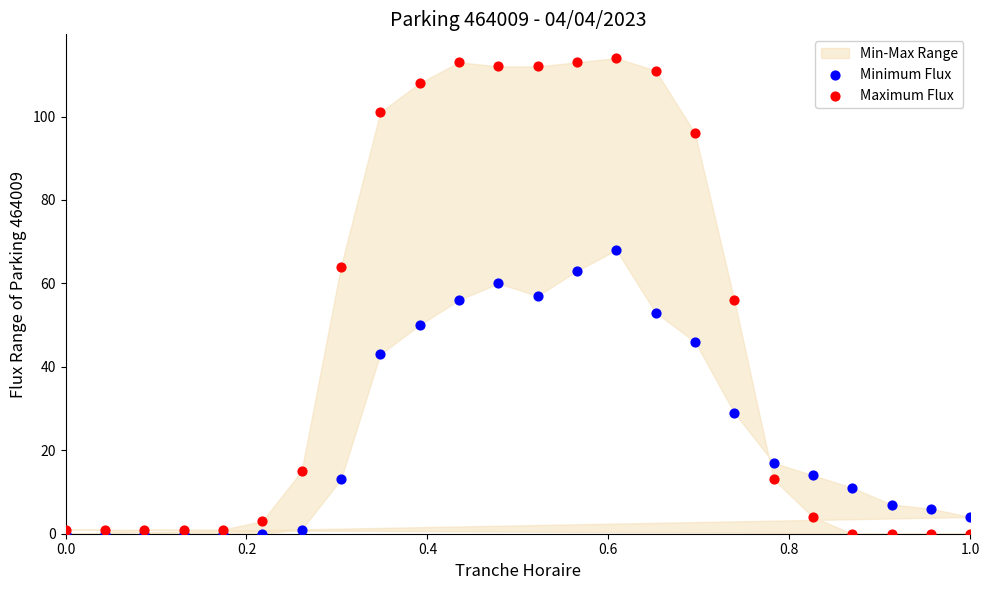

In the Minimum Flux series, what Y value is closest to 34?

29